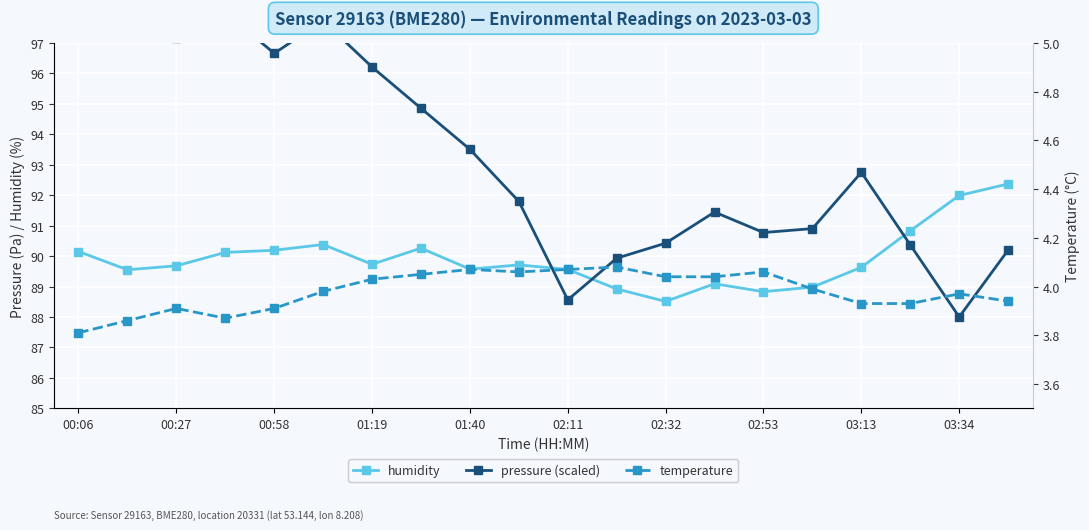

Is it true that humidity equals 137.1 at 00:58?

False